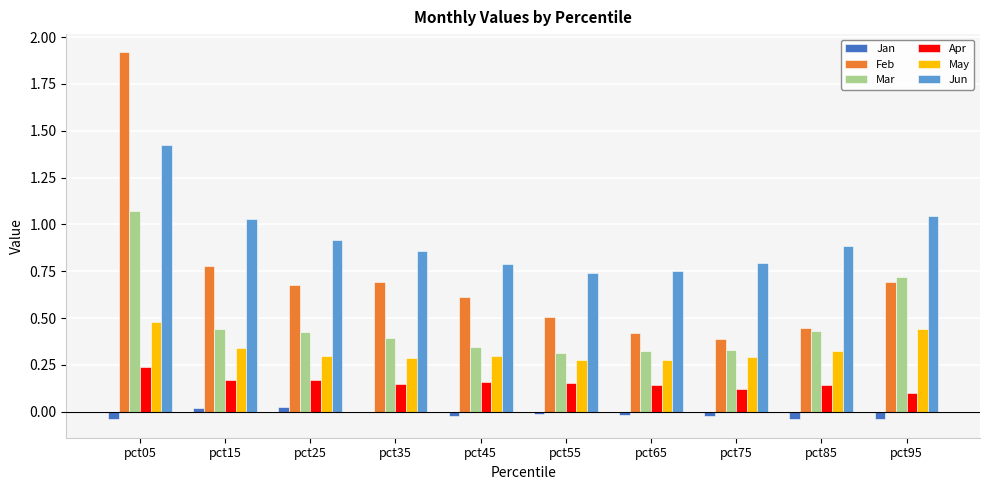

Is it true that Feb equals 0.4 at pct65?

True